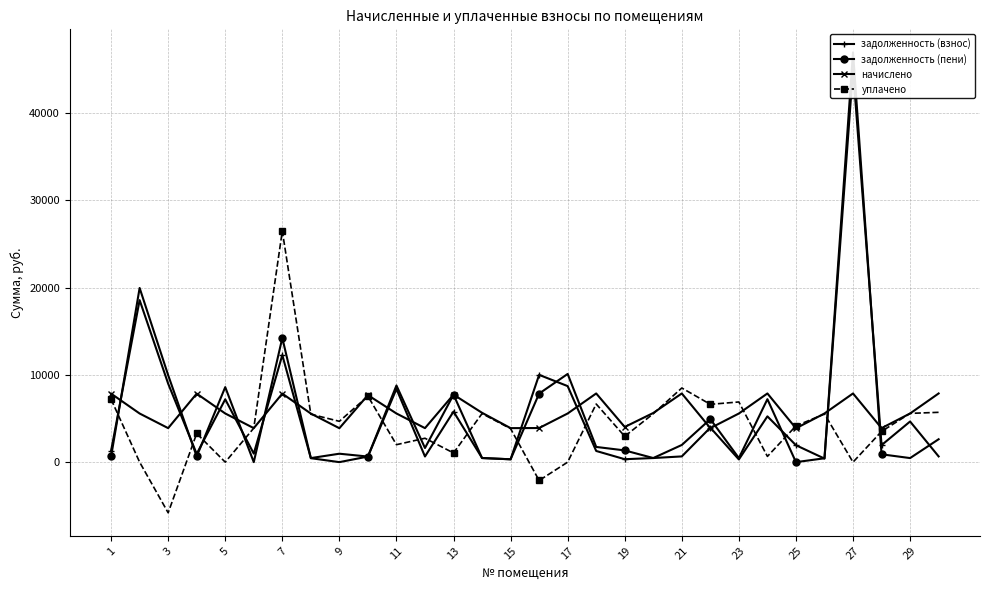

How many interior local peaks does the начислено series have?

8